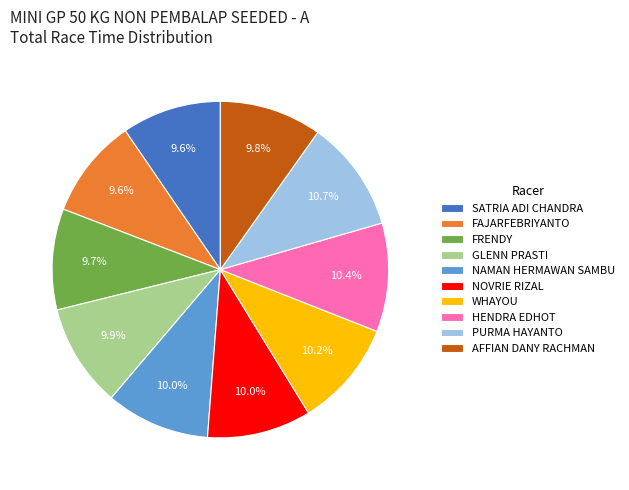

Is there a majority slice in this chart?

No